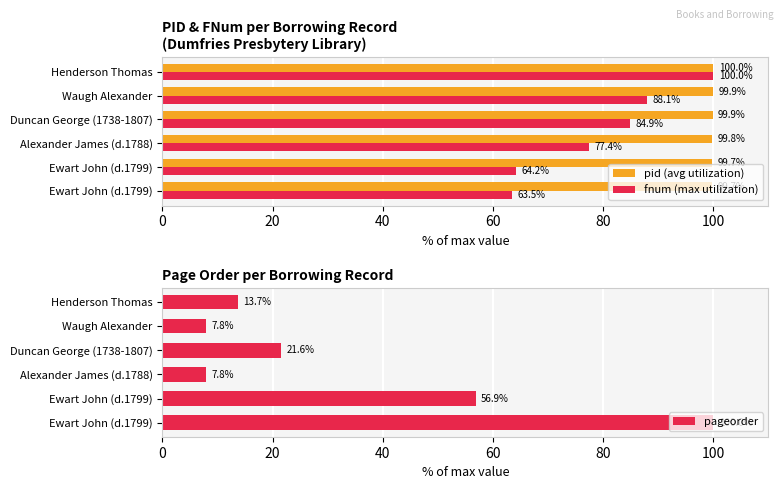

What is the difference between the maximum and minimum values in the pid (avg utilization) series?

0.3